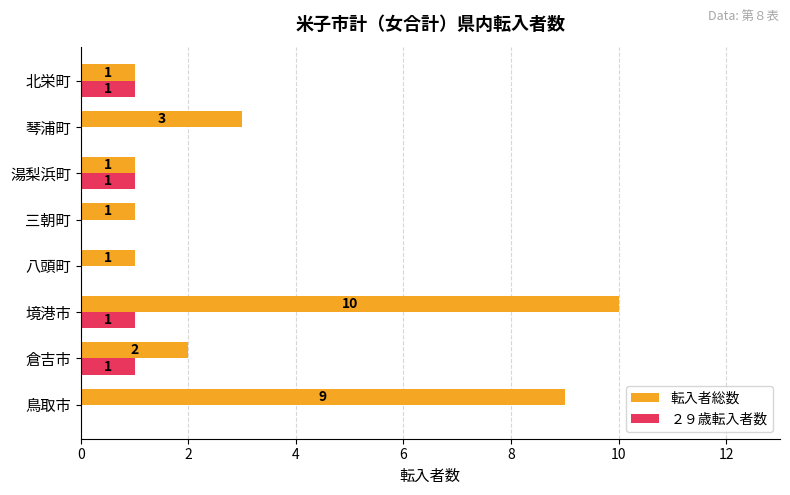

At which category is the sum across all series the highest?

境港市